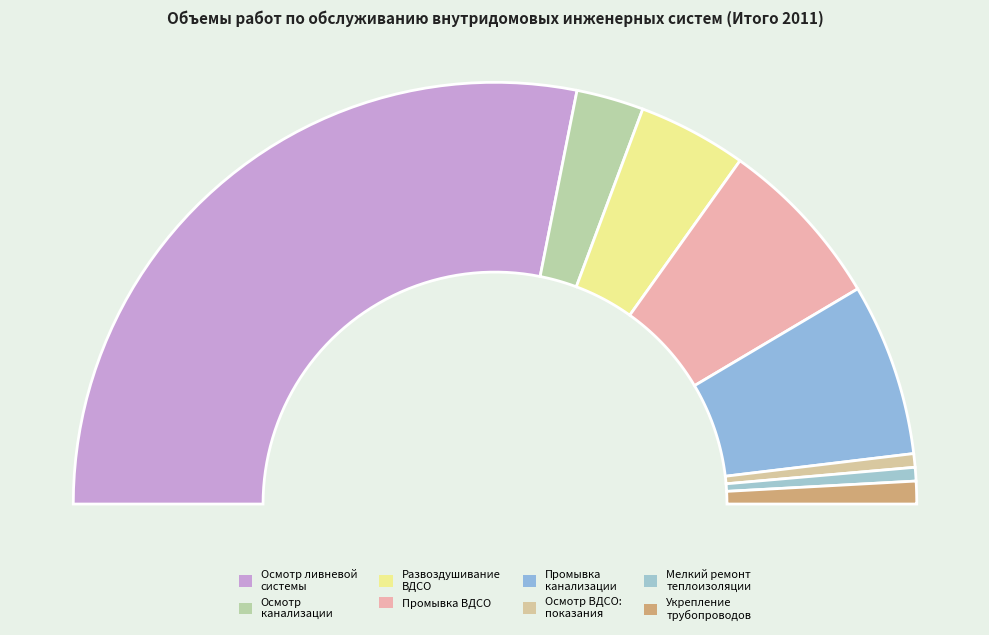

Rank the categories by value from lowest to highest.

Осмотр ВДСО: снятие показаний, Мелкий ремонт теплоизоляции, Укрепление трубопроводов канализации, Осмотр внутридомовой системы канализации, Развоздушивание ВДСО, Промывка ВДСО, Промывка домовой системы канализации, Осмотр внутридомовой ливневой системы